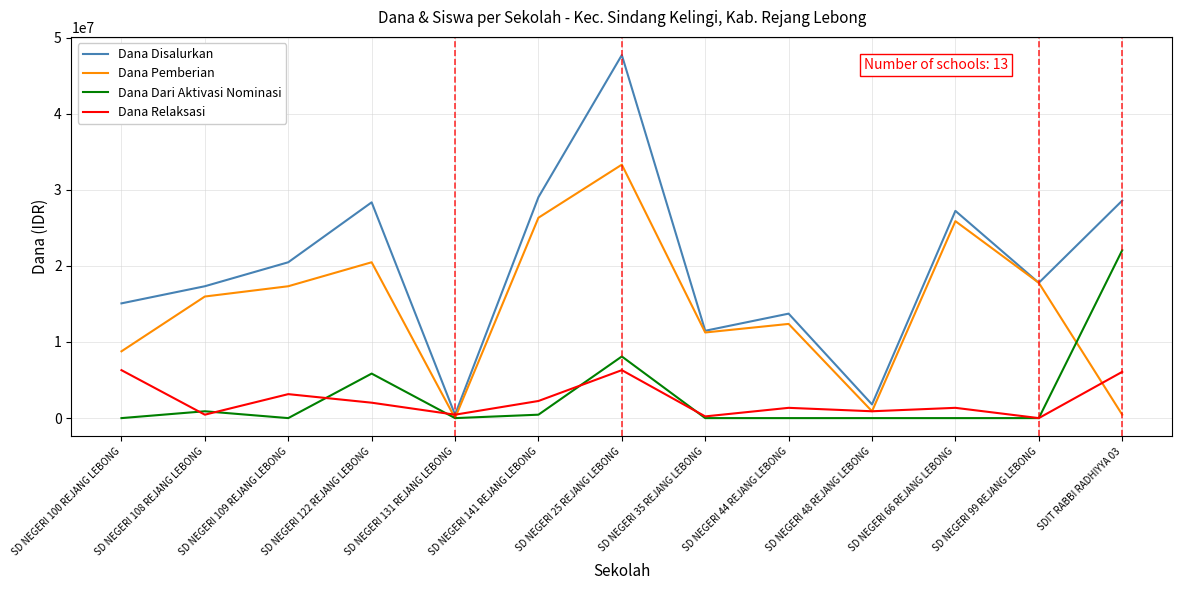

Where is Dana Pemberian nearest to the value 16650000?

SD NEGERI 108 REJANG LEBONG